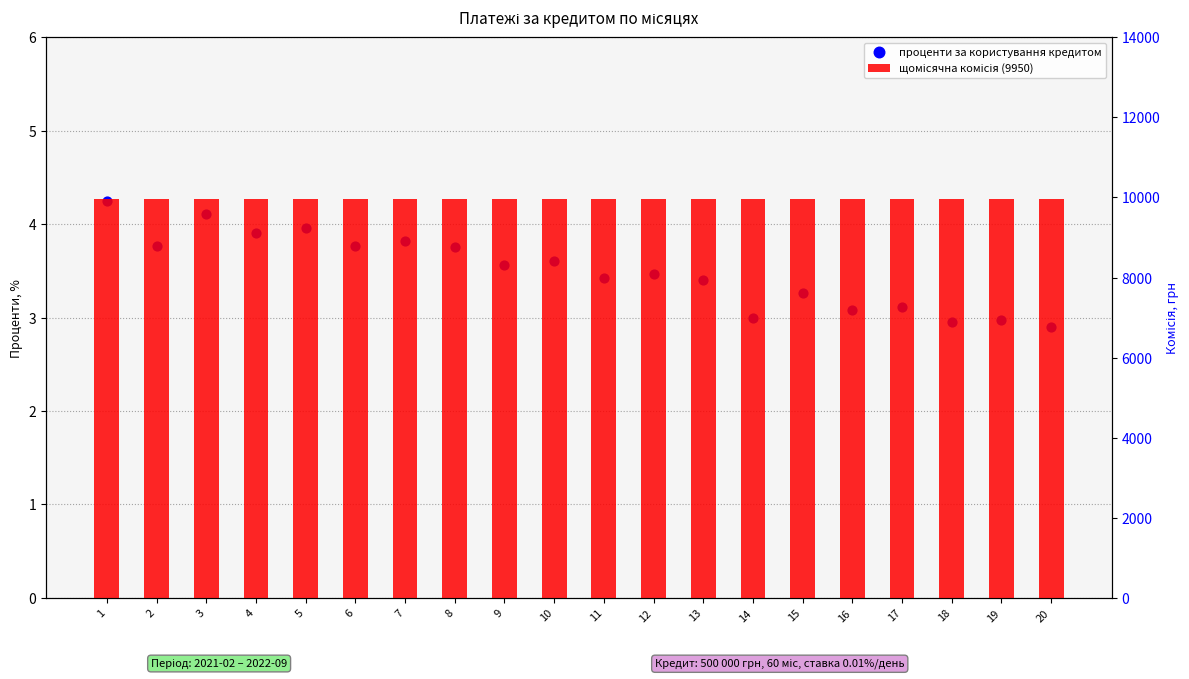

Which series has the largest total across all categories?

щомісячна комісія (9950)